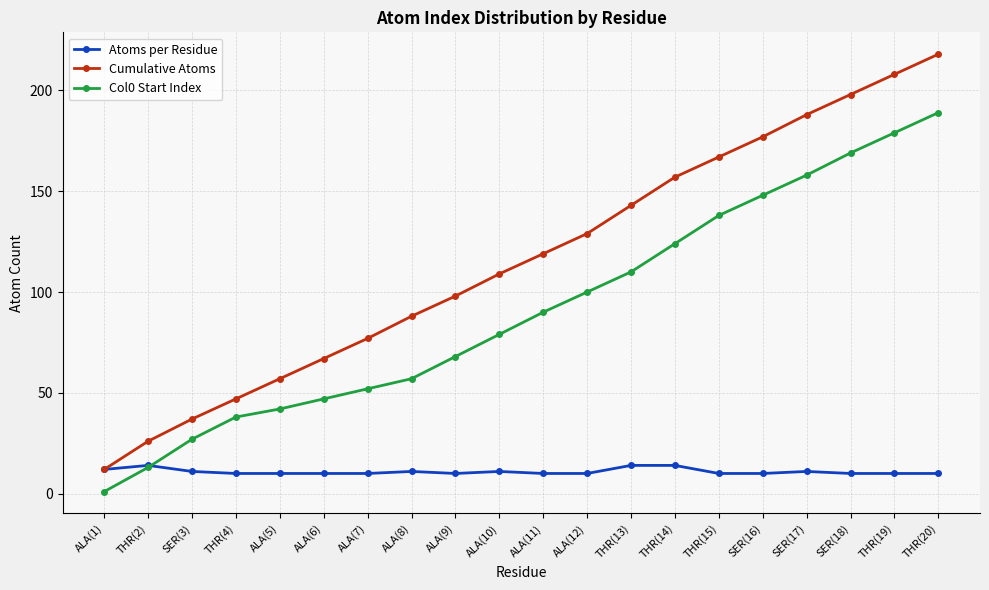

The value of Atoms per Residue at ALA(11) is 10. True or false?

True